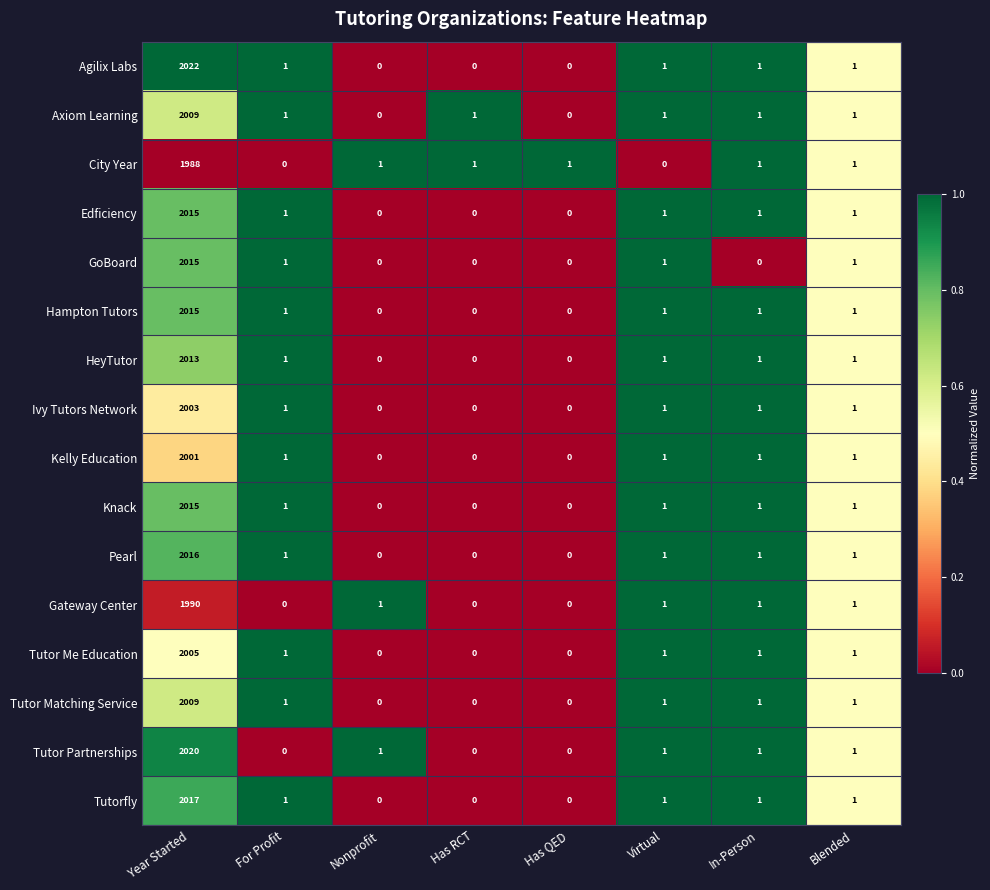

Which series has the widest spread of values?

Agilix Labs